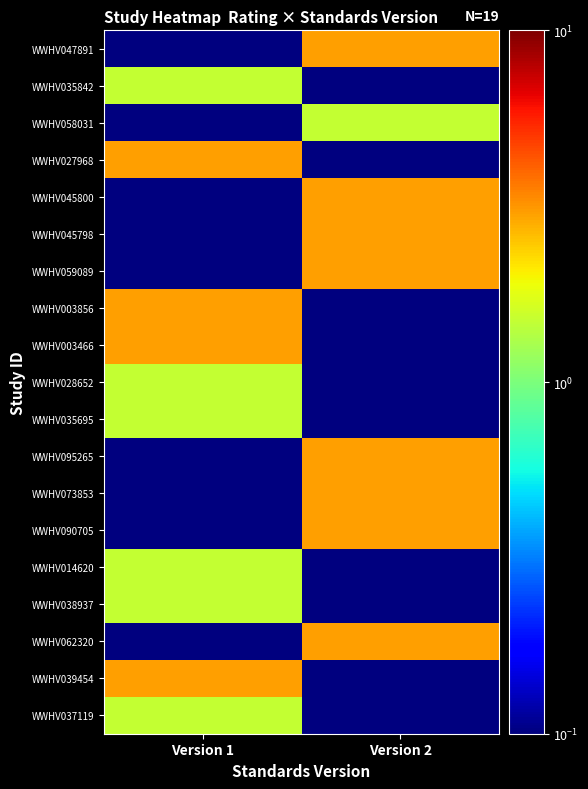

Reading left to right, transcribe all the data shown in this chart.

WWHV037119: Version 1=1.5	Version 2=0.1
WWHV039454: Version 1=3.0	Version 2=0.1
WWHV062320: Version 1=0.1	Version 2=3.0
WWHV038937: Version 1=1.5	Version 2=0.1
WWHV014620: Version 1=1.5	Version 2=0.1
WWHV090705: Version 1=0.1	Version 2=3.0
WWHV073853: Version 1=0.1	Version 2=3.0
WWHV095265: Version 1=0.1	Version 2=3.0
WWHV035695: Version 1=1.5	Version 2=0.1
WWHV028652: Version 1=1.5	Version 2=0.1
WWHV003466: Version 1=3.0	Version 2=0.1
WWHV003856: Version 1=3.0	Version 2=0.1
WWHV059089: Version 1=0.1	Version 2=3.0
WWHV045798: Version 1=0.1	Version 2=3.0
WWHV045800: Version 1=0.1	Version 2=3.0
WWHV027968: Version 1=3.0	Version 2=0.1
WWHV058031: Version 1=0.1	Version 2=1.5
WWHV035842: Version 1=1.5	Version 2=0.1
WWHV047891: Version 1=0.1	Version 2=3.0